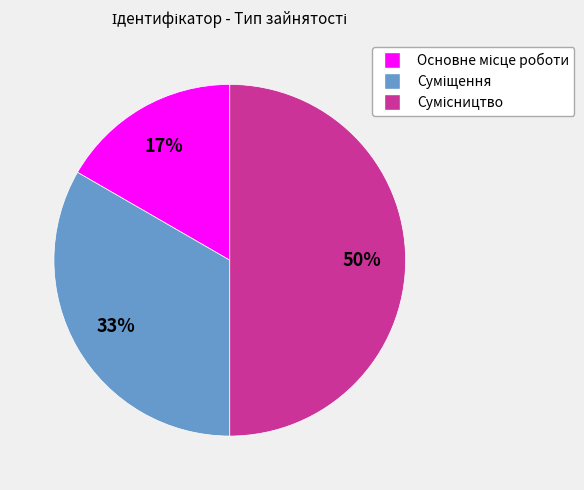

To the nearest percent, what is the average slice percentage?

33%